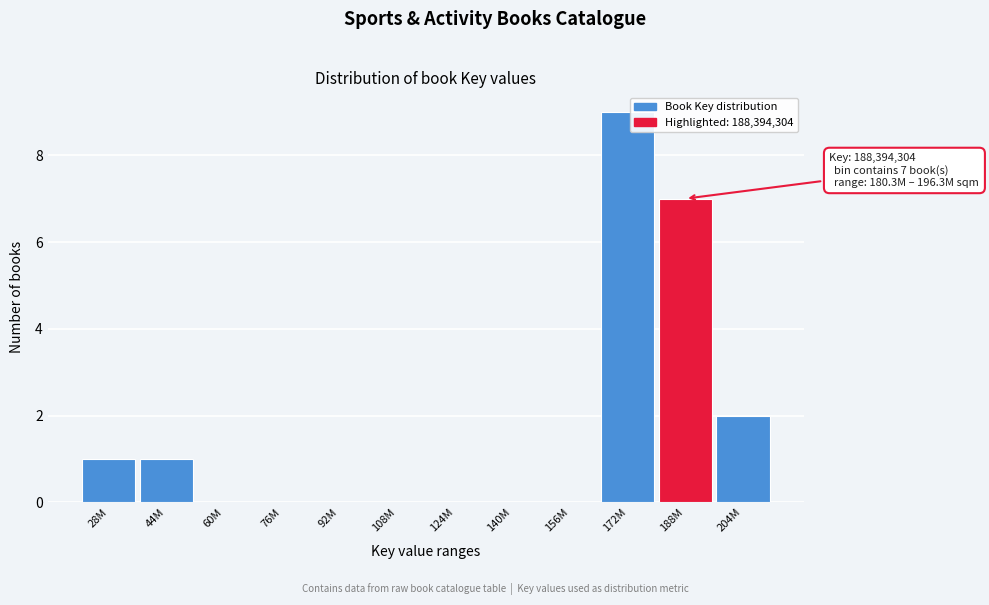

Reading left to right, what are all the values shown in this chart?

28M=1	44M=1	60M=0	76M=0	92M=0	108M=0	124M=0	140M=0	156M=0	172M=9	188M=7	204M=2